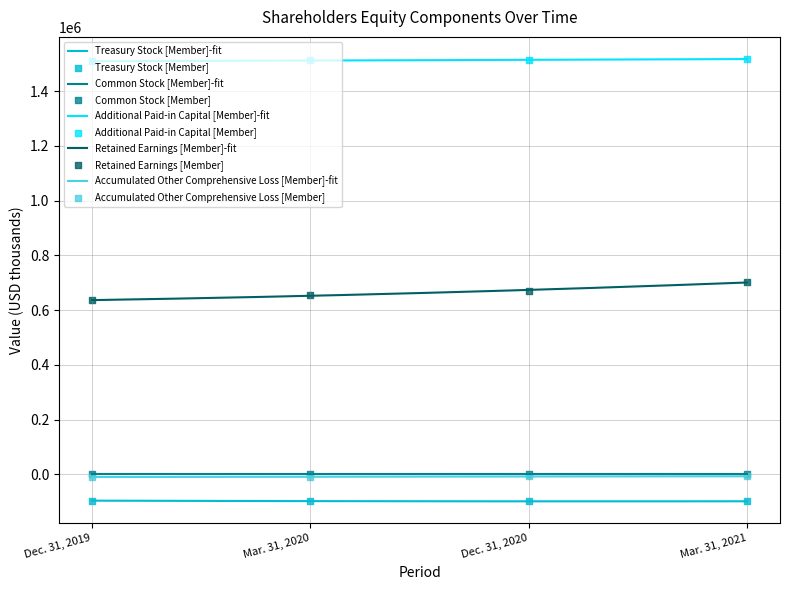

What are all the series names shown in the legend?

Treasury Stock [Member], Common Stock [Member], Additional Paid-in Capital [Member], Retained Earnings [Member], Accumulated Other Comprehensive Loss [Member]